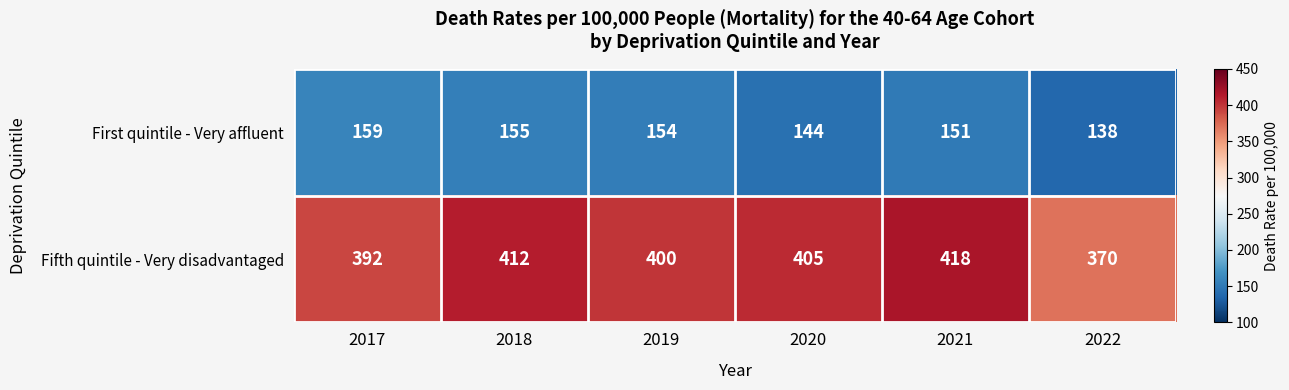

What is the minimum value shown in the chart?

138